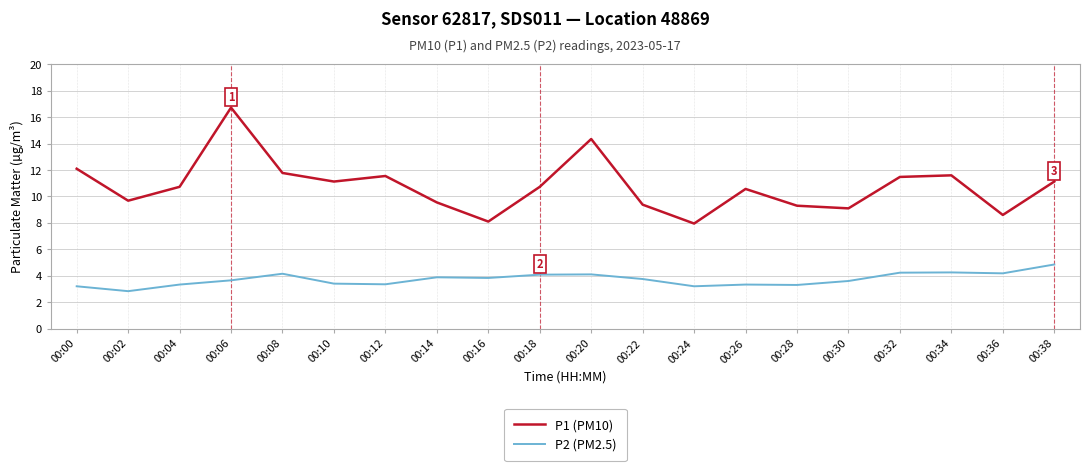

Count the number of categories in the chart.

20